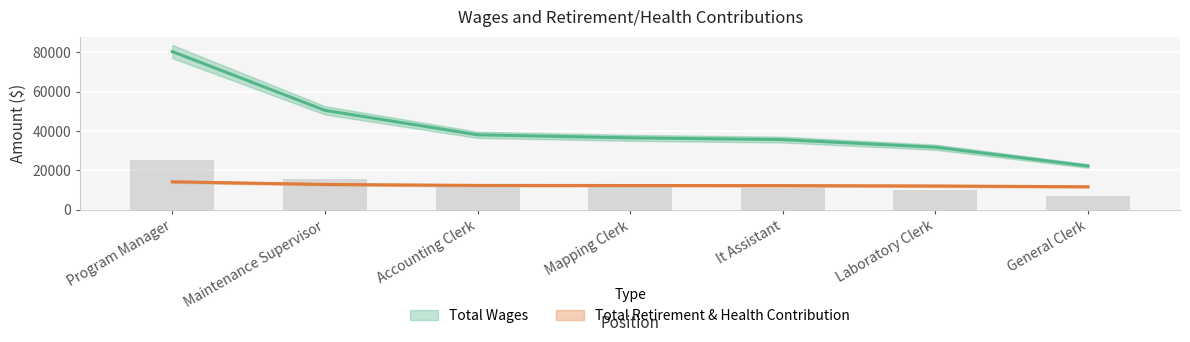

What is the difference between the second highest and second lowest values in the Total Retirement & Health Contribution series?

773.0